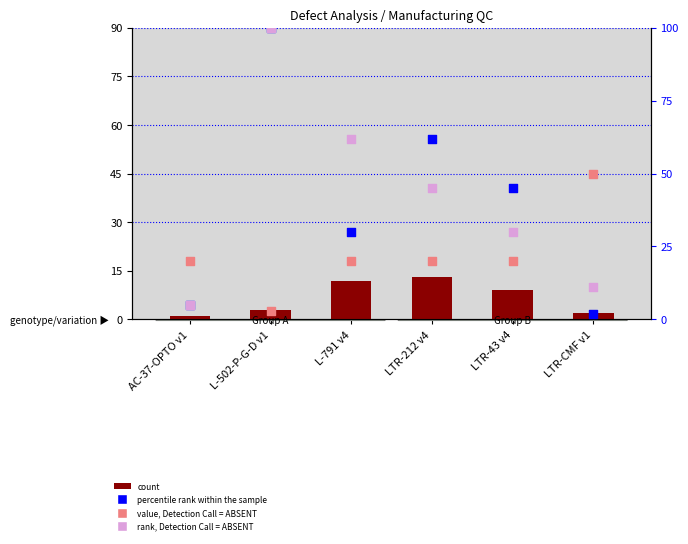

Is the value of value, Detection Call = ABSENT at L-502-P-G-D v1 greater than the value of count at AC-37-OPTO v1?

Yes